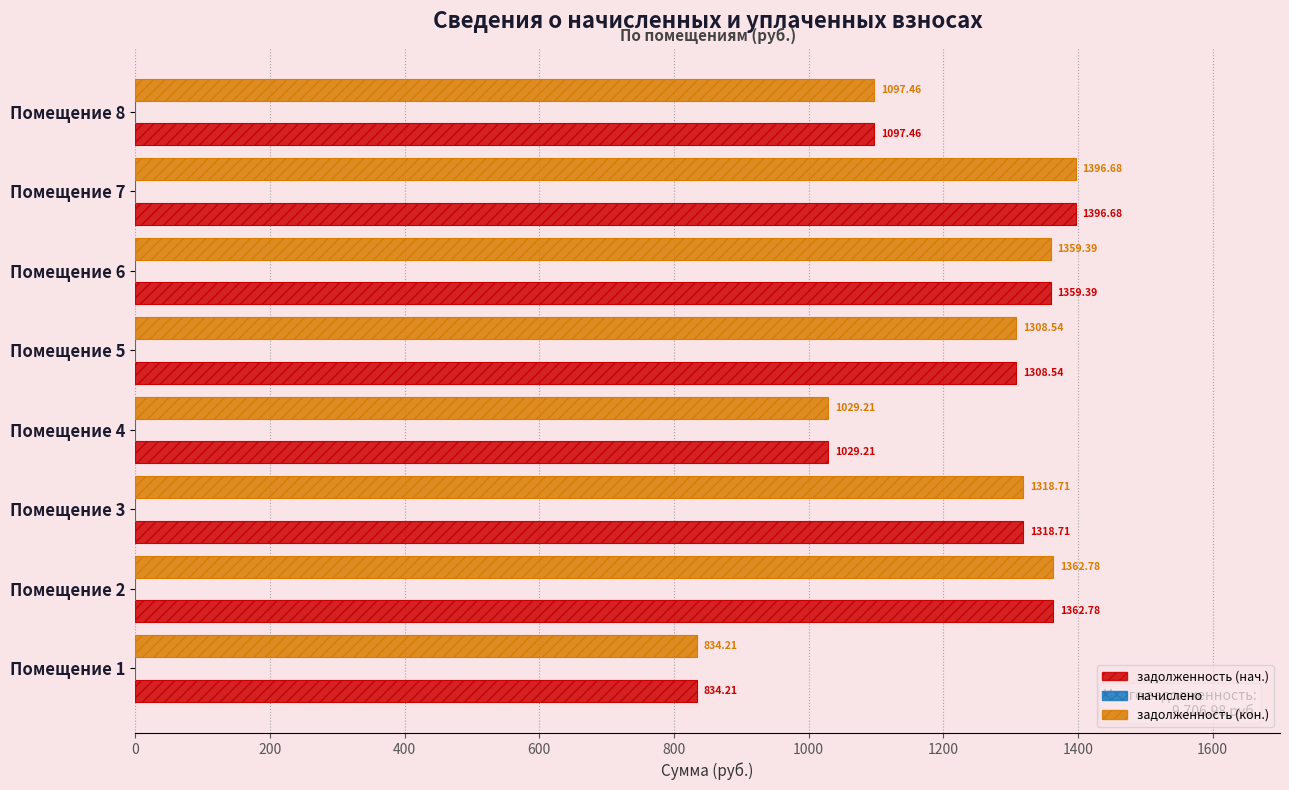

What is the maximum value for начислено?

0.3